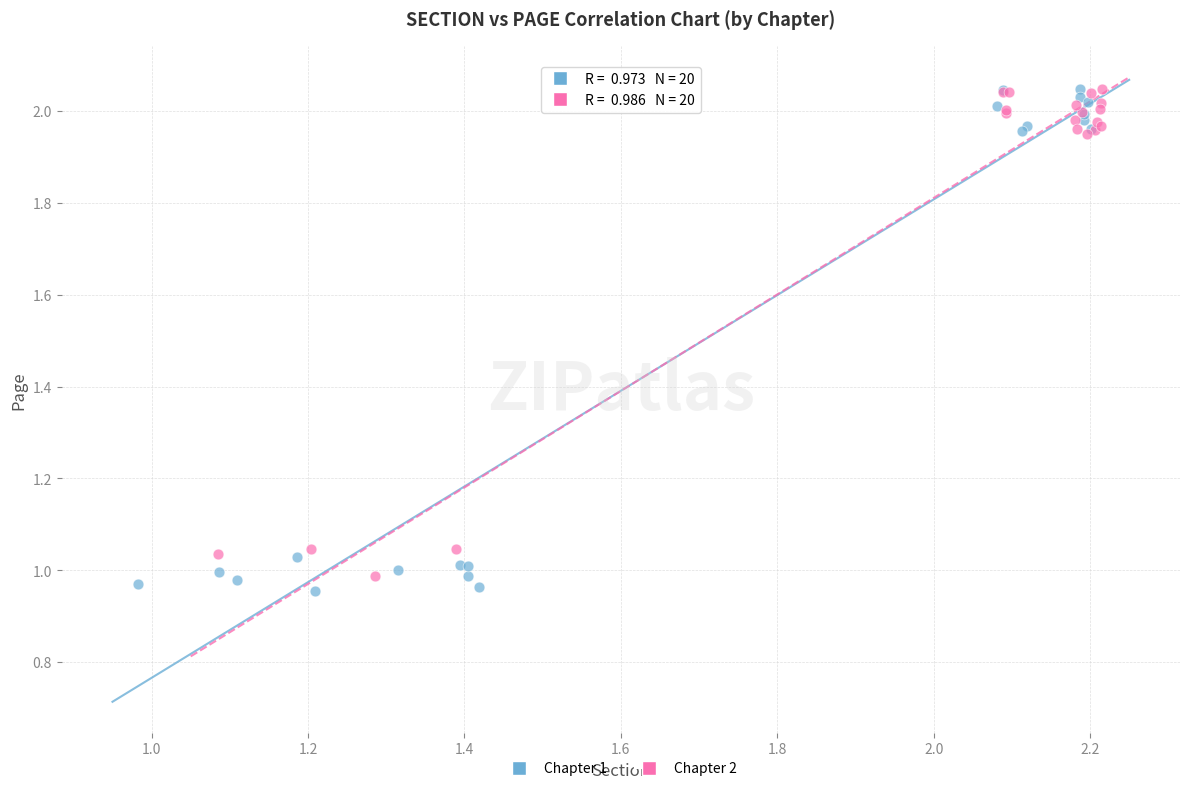

What are all the series names shown in the legend?

Chapter 1, Chapter 2